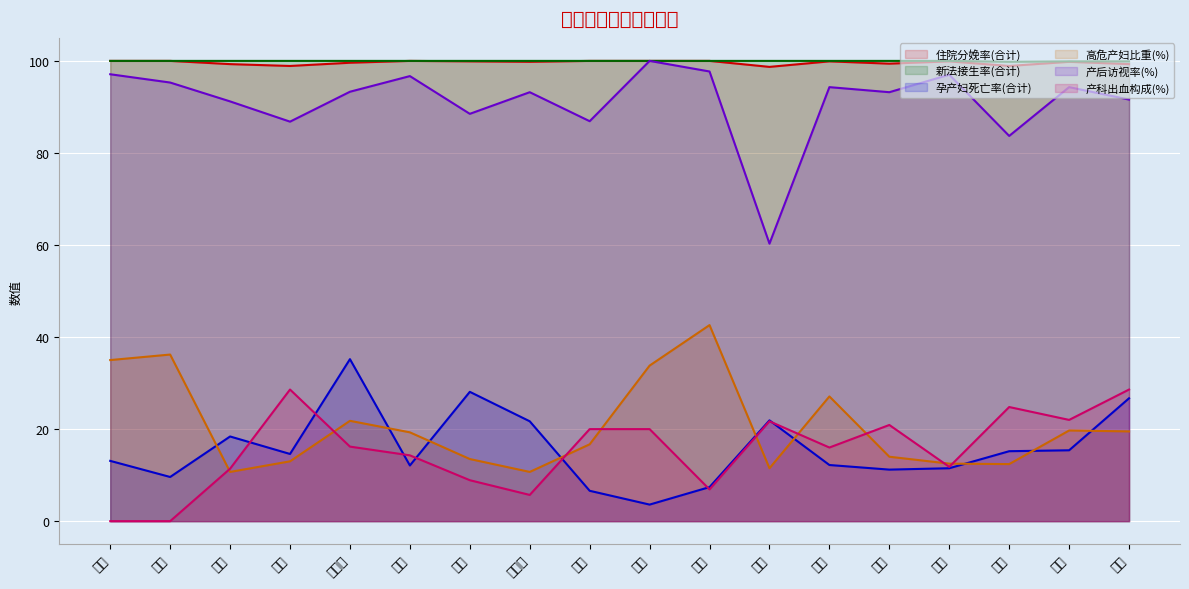

How many values in the 高危产妇比重(%) series are below 19?

9